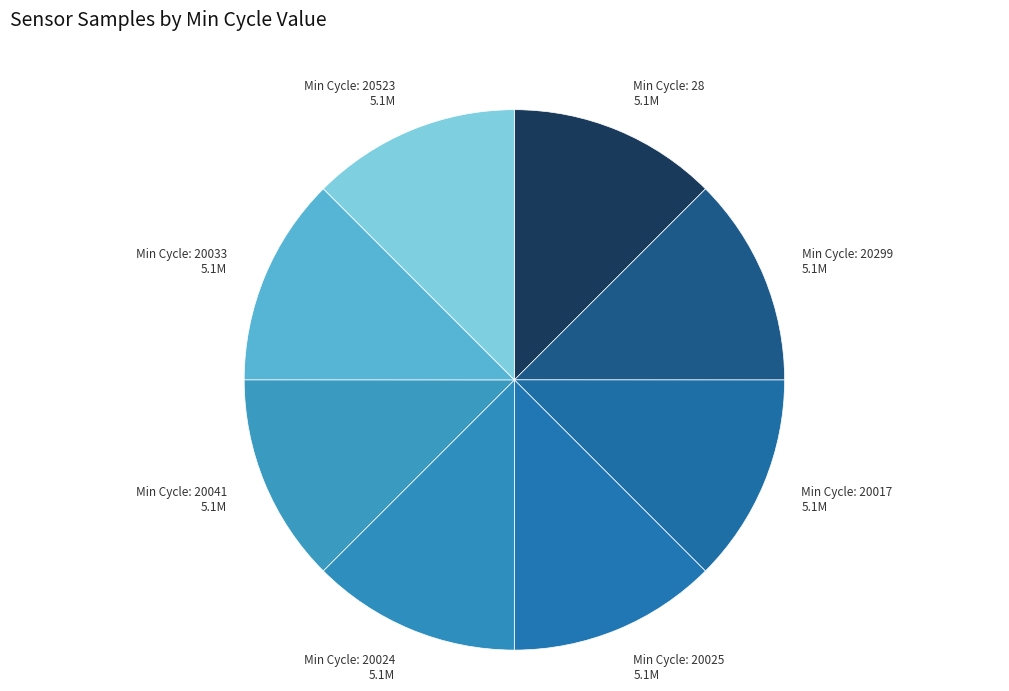

How many slices are in this pie chart?

8